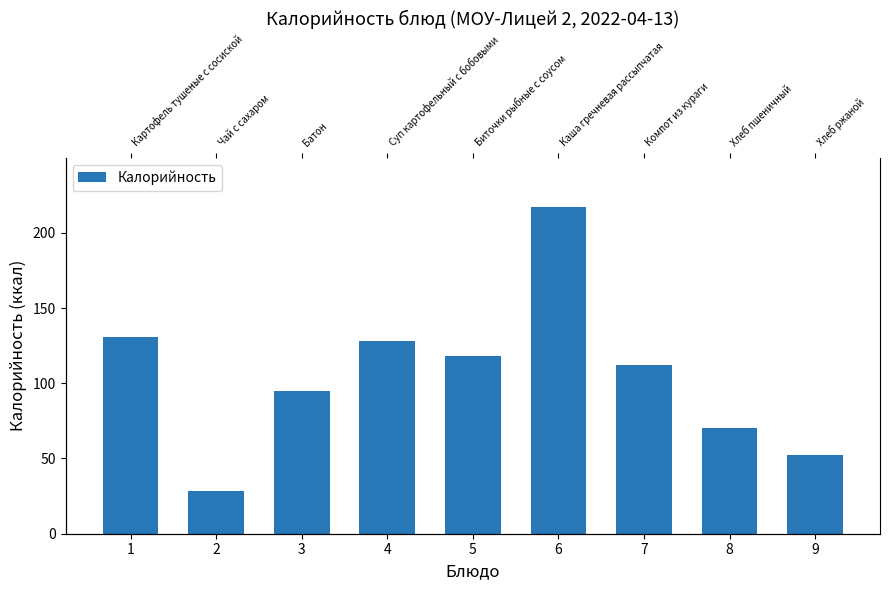

At which category does the chart reach its minimum across all series?

2